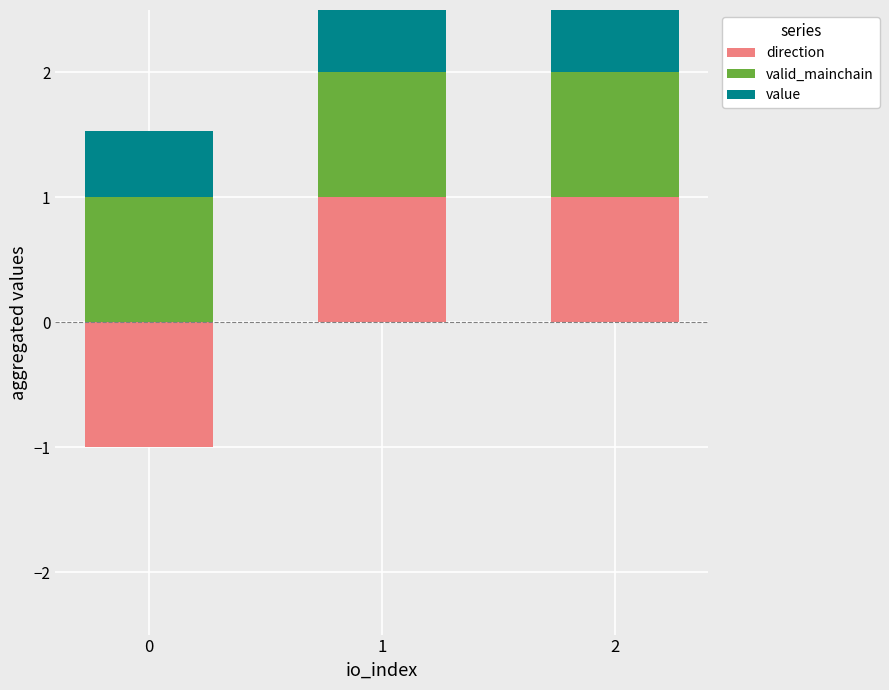

Which series changed the most between 1 and 2?

direction